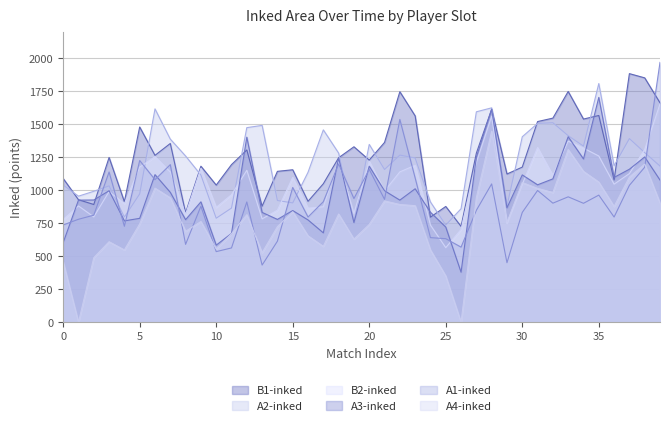

What is the label of the 28th point from the left?

27